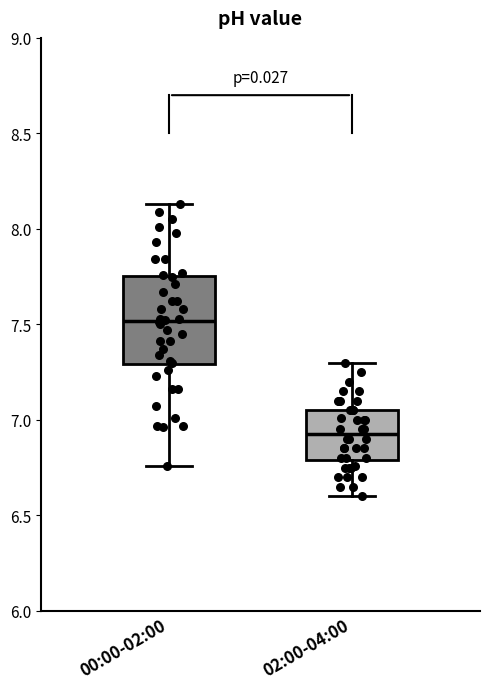

Which box has the highest median line?

00:00-02:00